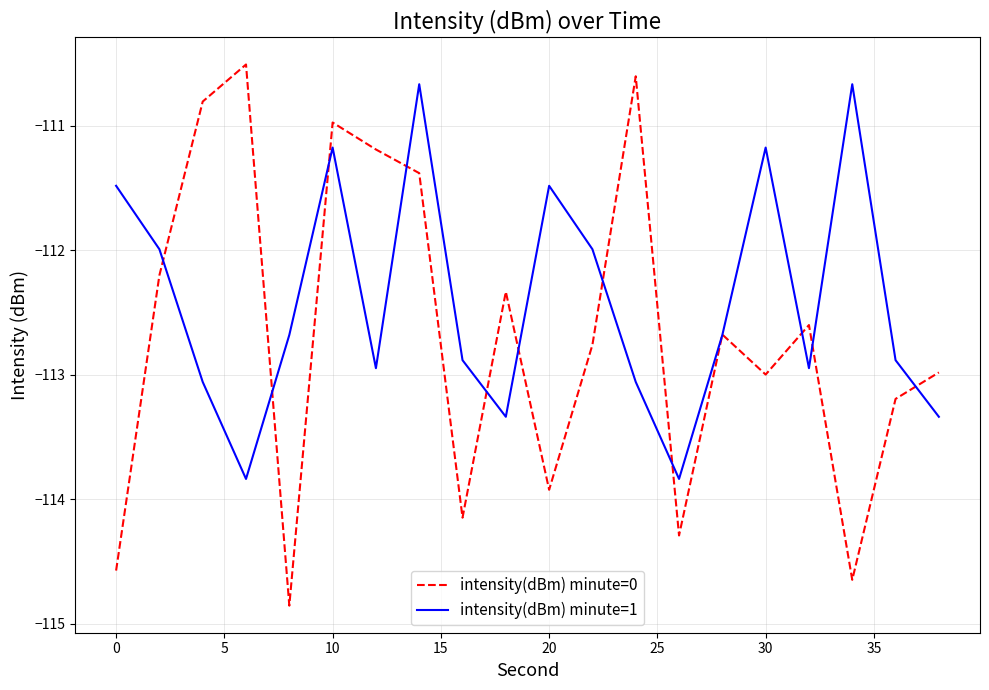

Which series has the largest total across all categories?

intensity(dBm) minute=1